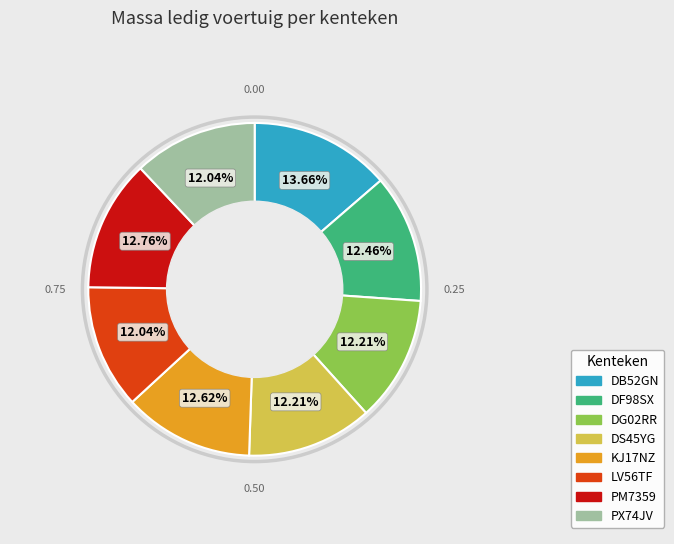

What percentage is the LV56TF slice, to the nearest percent?

12%